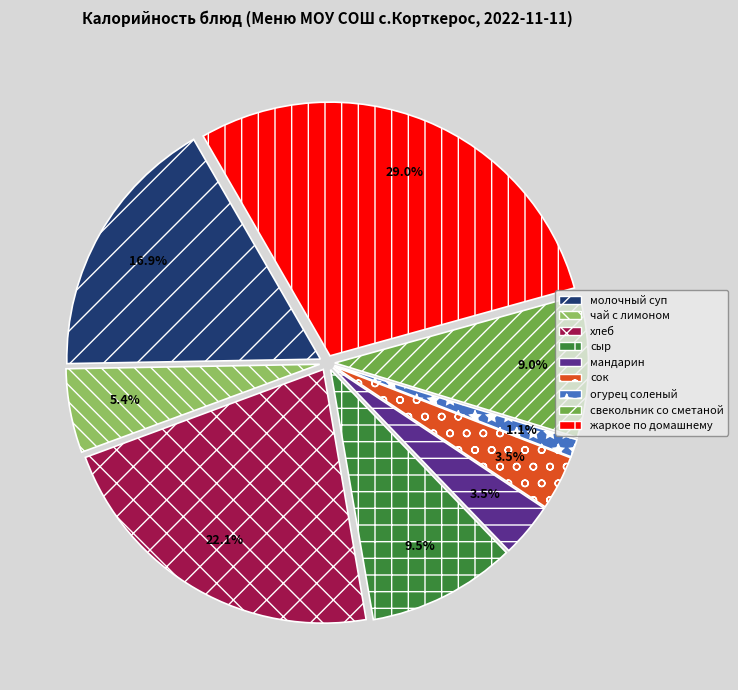

To the nearest percent, what is the average slice percentage?

11%